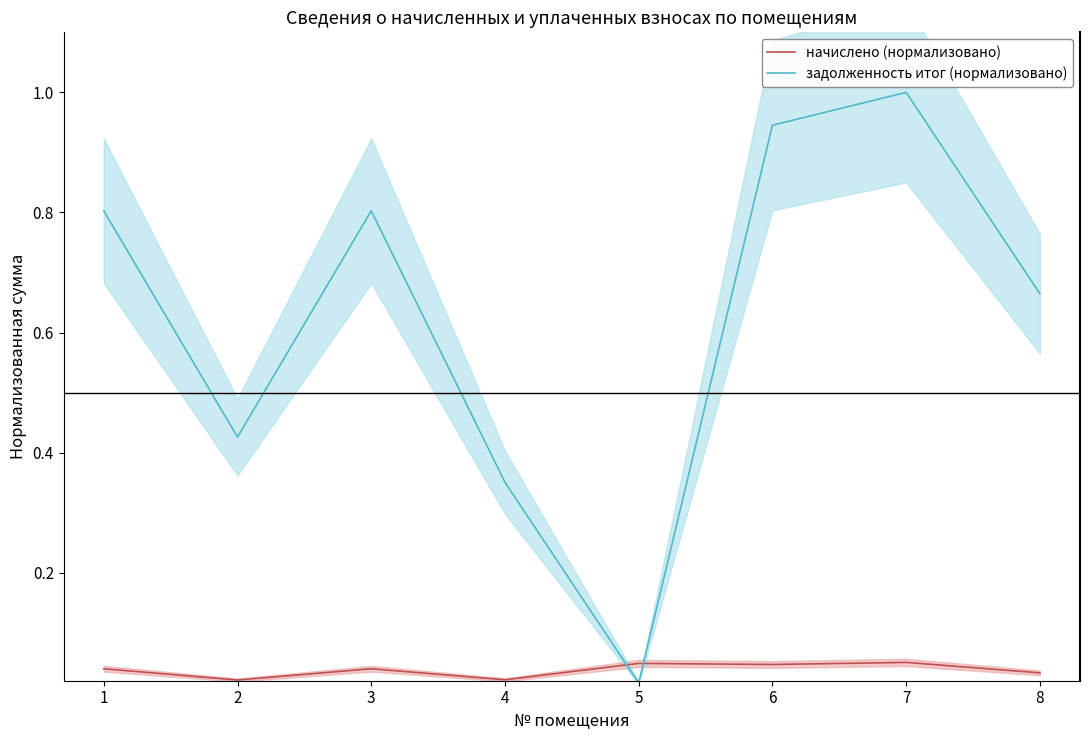

At which category is the sum across all series the highest?

7